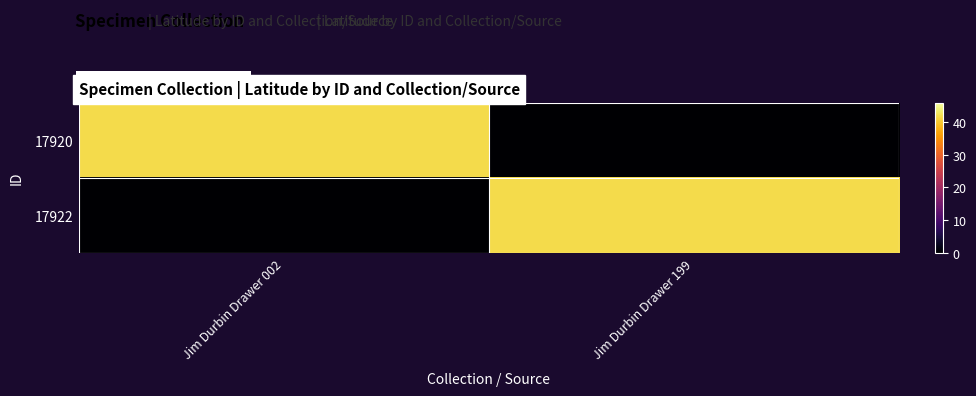

Which category has the lowest value across all series?

Jim Durbin Drawer 199